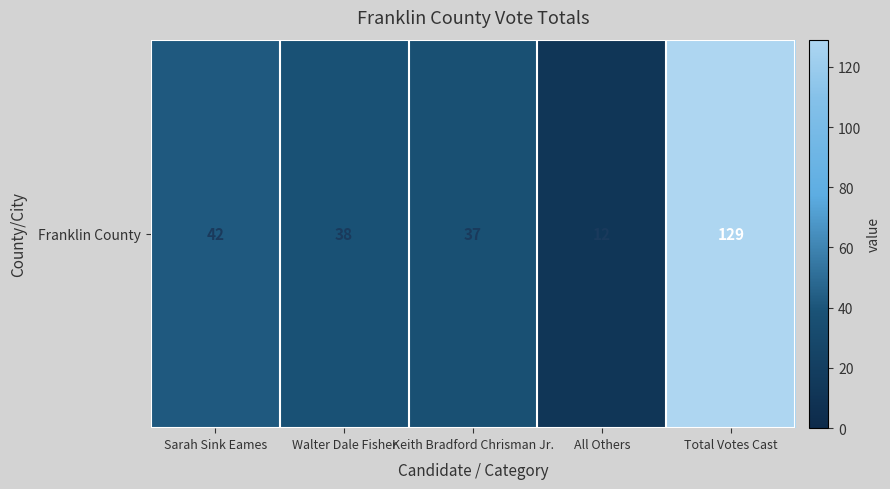

Between Sarah Sink Eames and Keith Bradford Chrisman Jr., which is larger?

Sarah Sink Eames